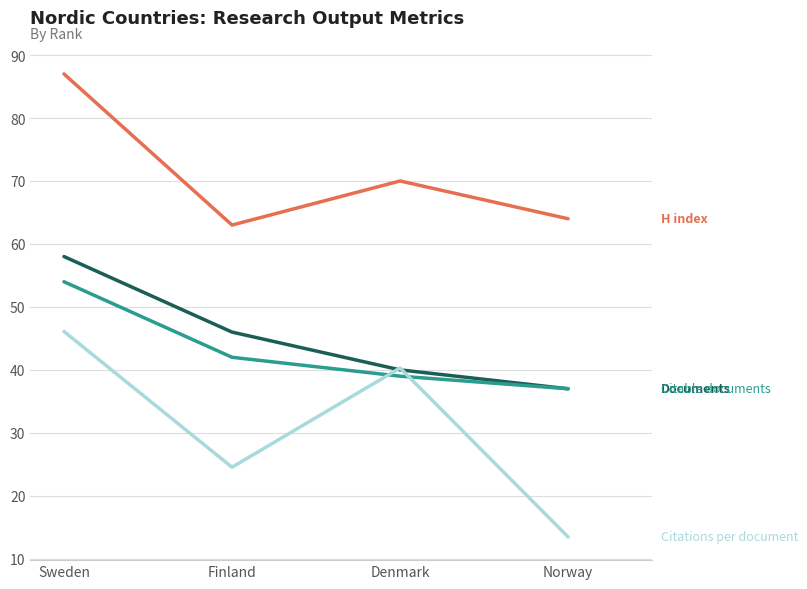

What is the greatest value displayed?

87.0